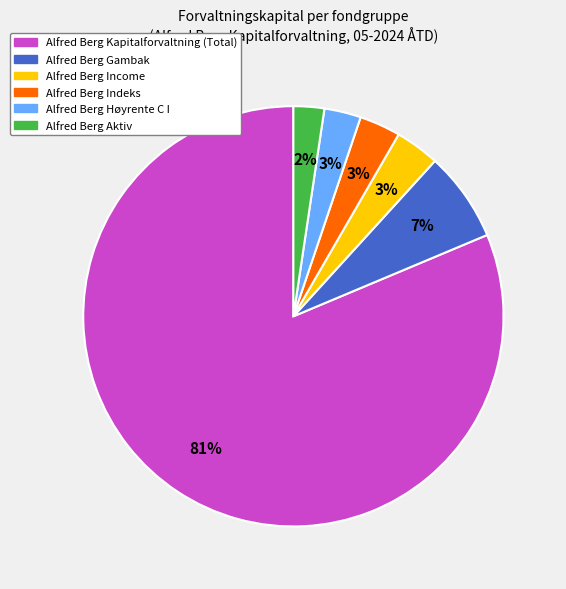

Does Alfred Berg Kapitalforvaltning (Total) represent more than half of the total?

Yes